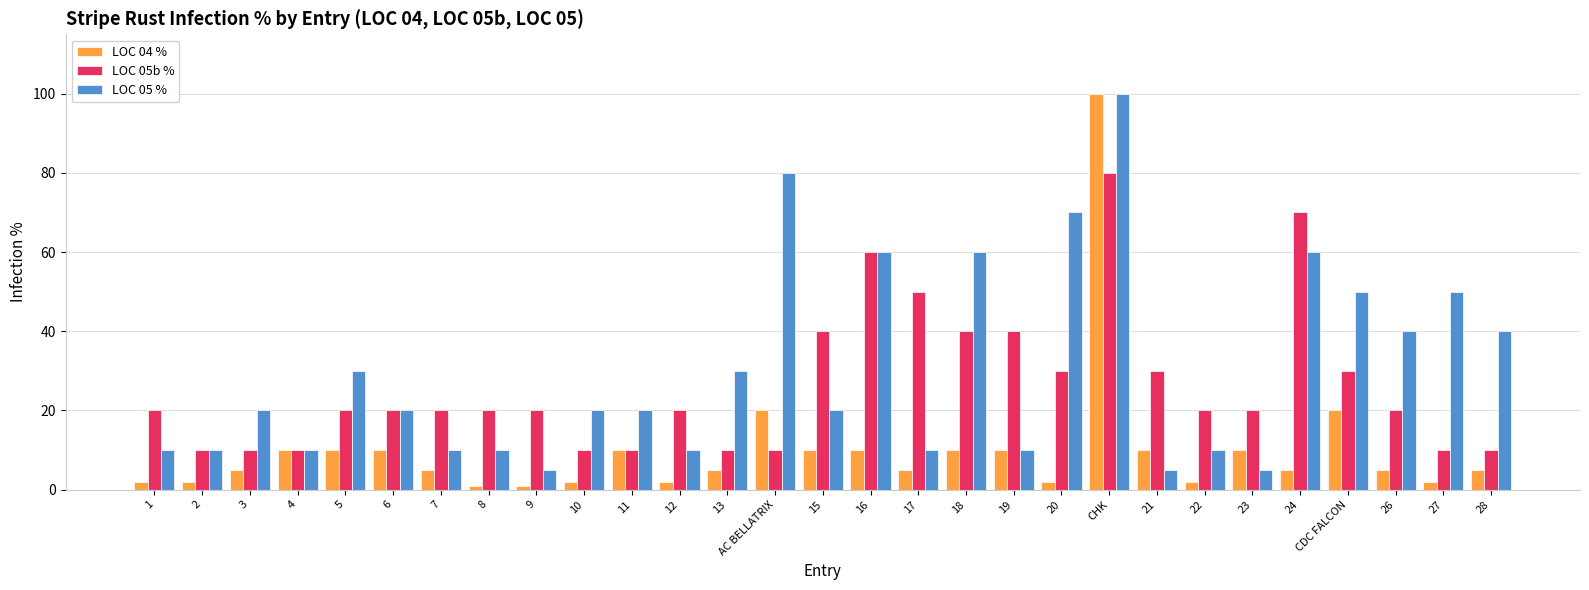

What is the greatest value displayed?

100